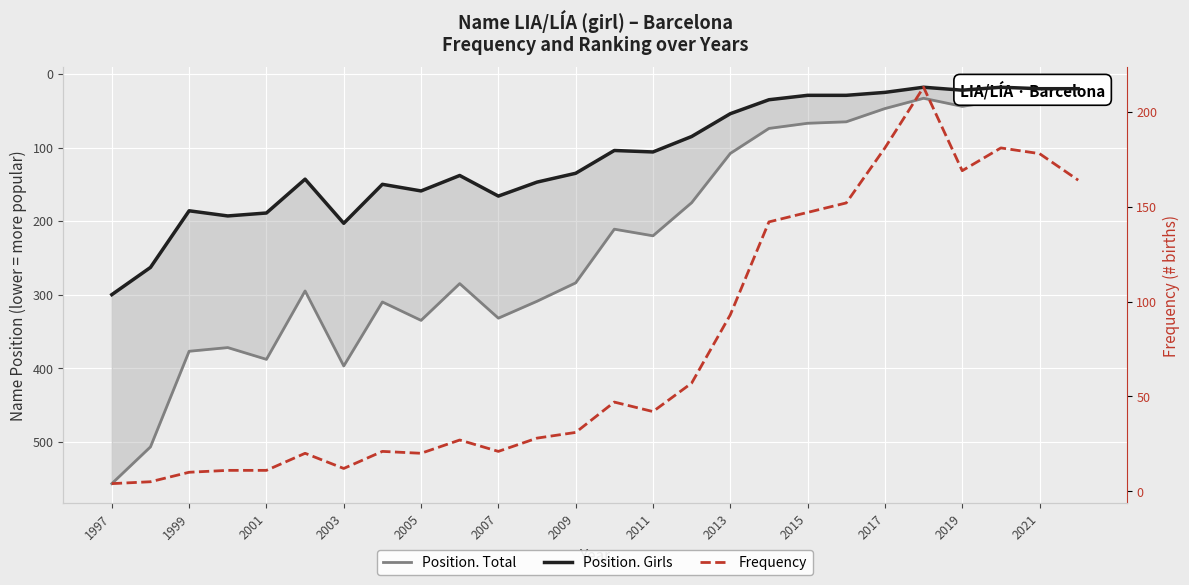

True or false: Position. Girls has a value of 50 at 2015.

False